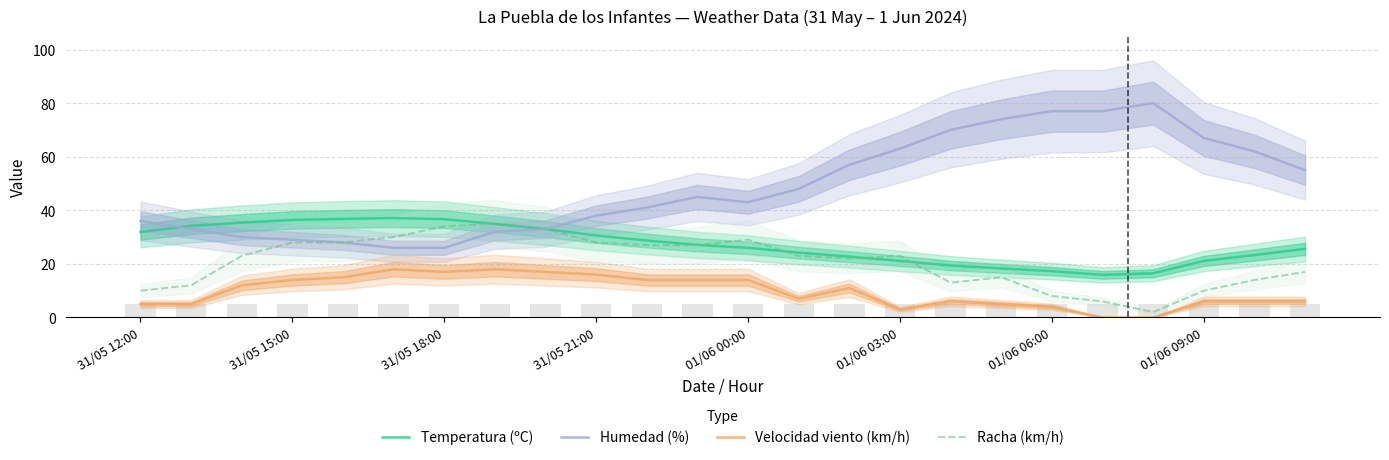

What is the value of the Temperatura (ºC) bar at the 23rd from the left?

23.3